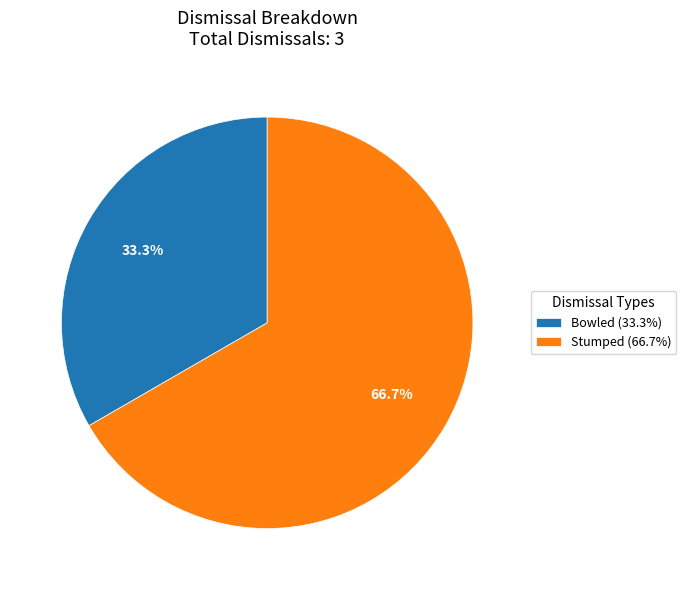

How many slices are in this pie chart?

2